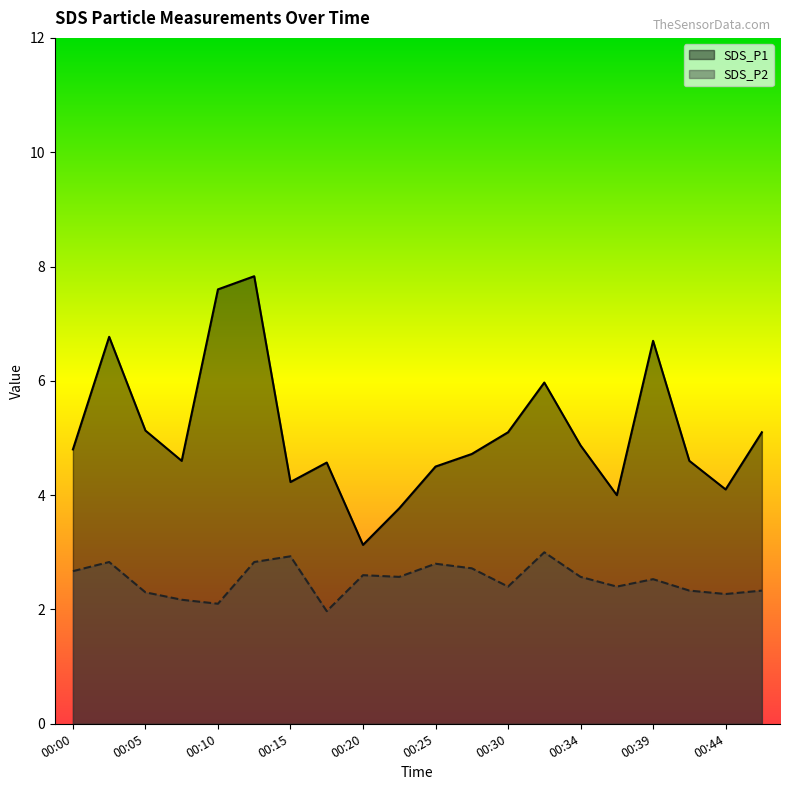

Rank the series at 00:27 from highest to lowest value.

SDS_P1, SDS_P2